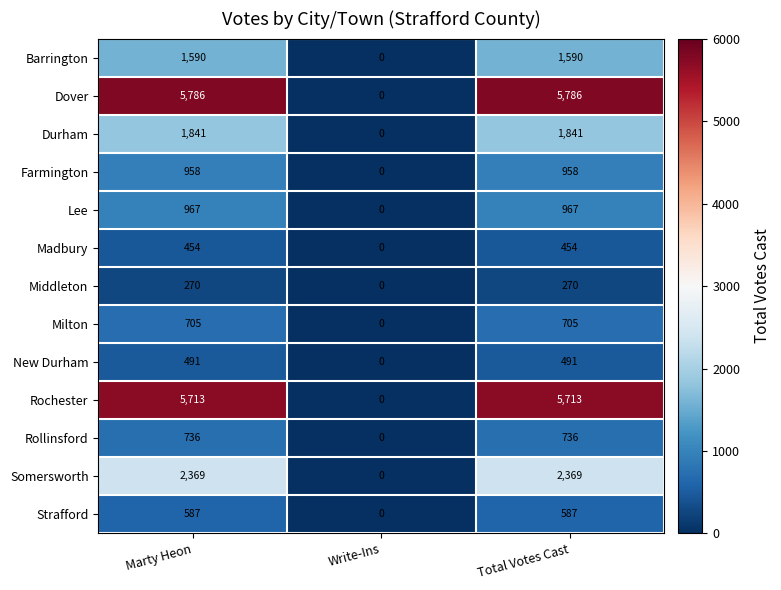

What is the approximate value of Lee at Total Votes Cast?

967